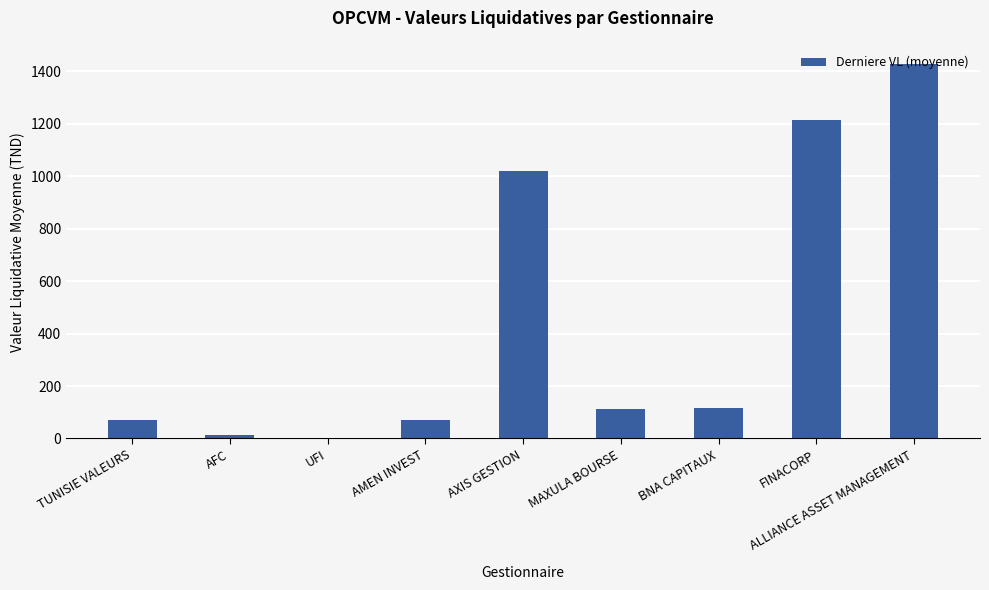

How many data points are above 113?

5